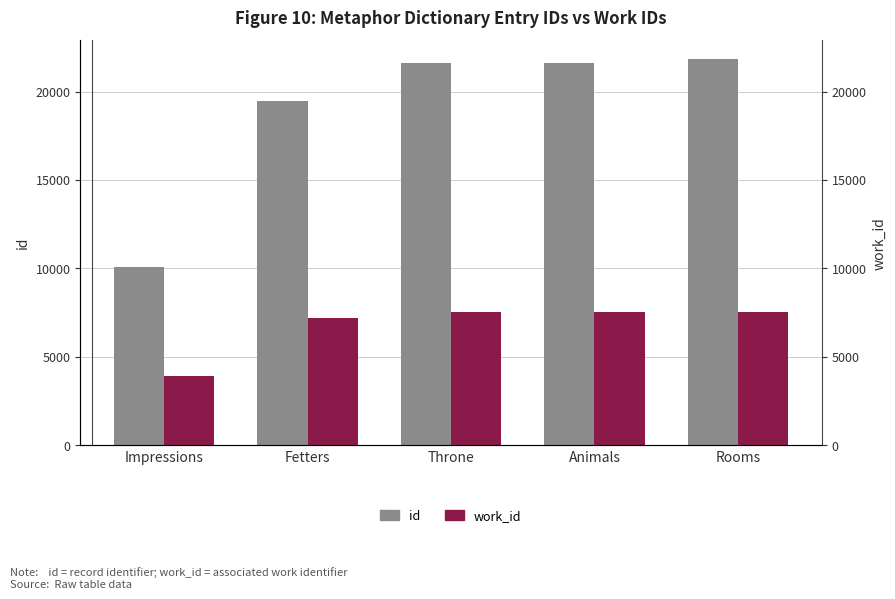

How many data points in id are above 21640?

2